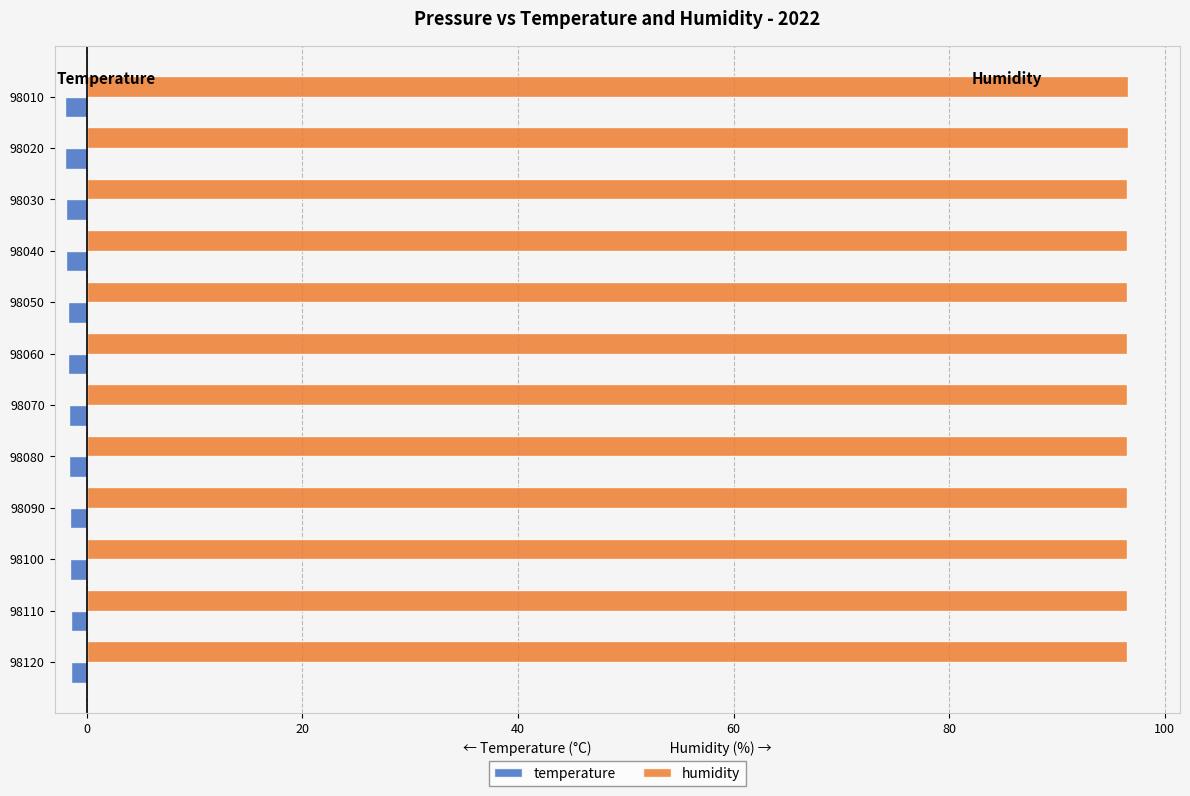

Is the value of humidity at 98040 greater than the value of temperature at 98120?

Yes